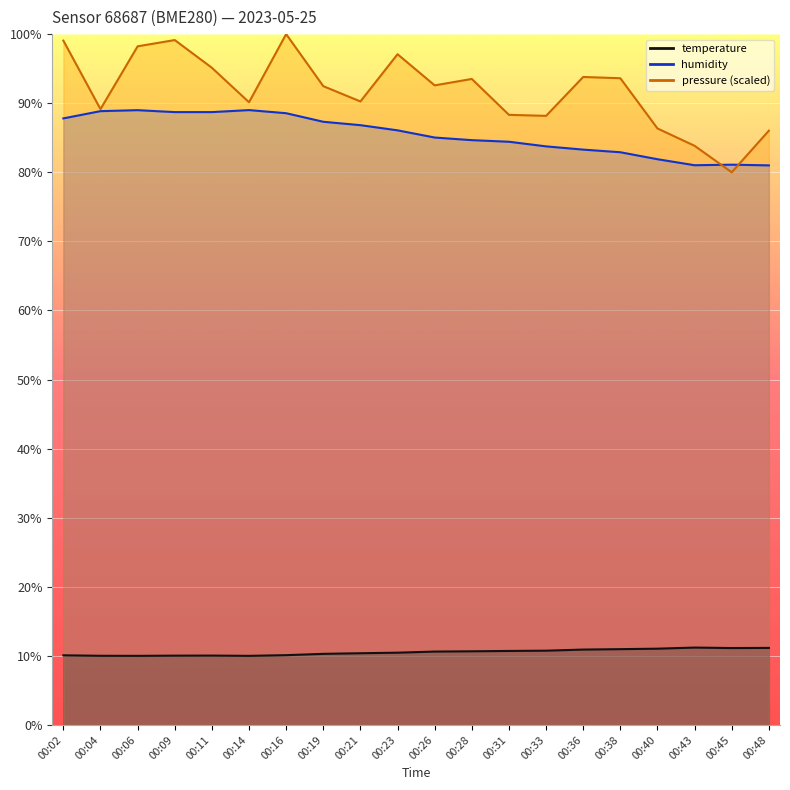

Rank the series at 00:21 from lowest to highest value.

temperature, humidity, pressure_norm